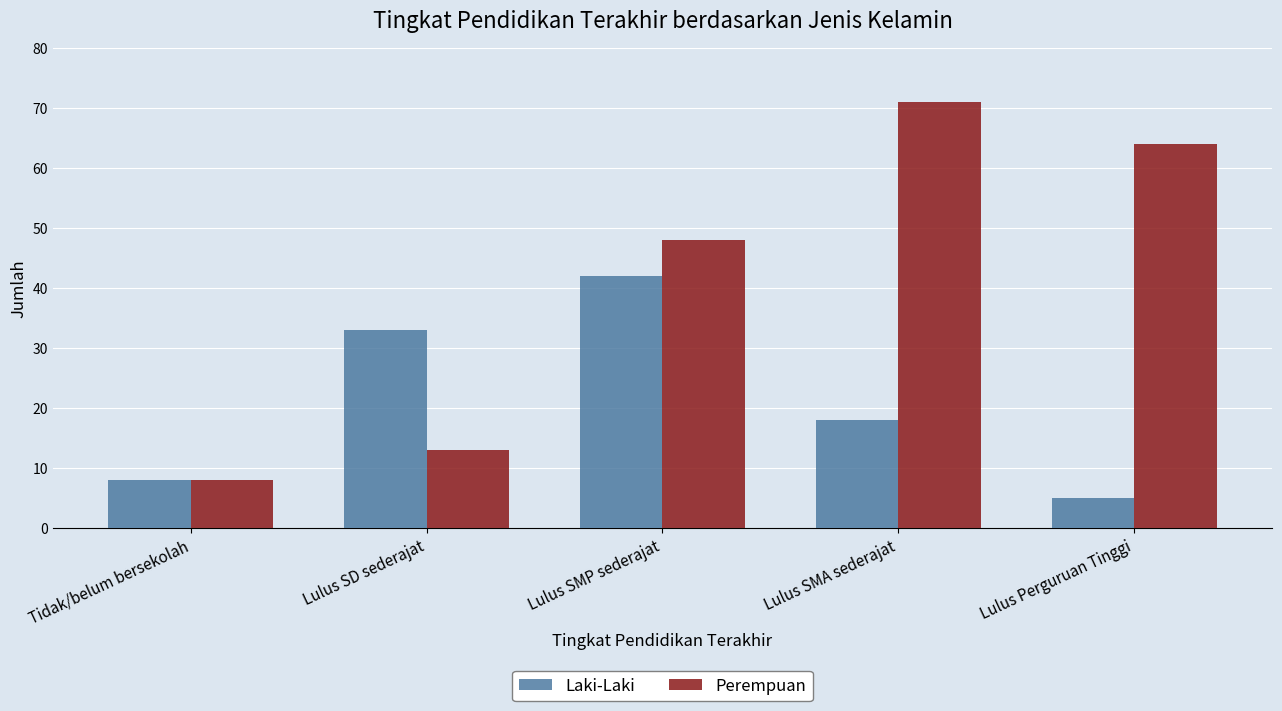

How many bars are there in each group?

2